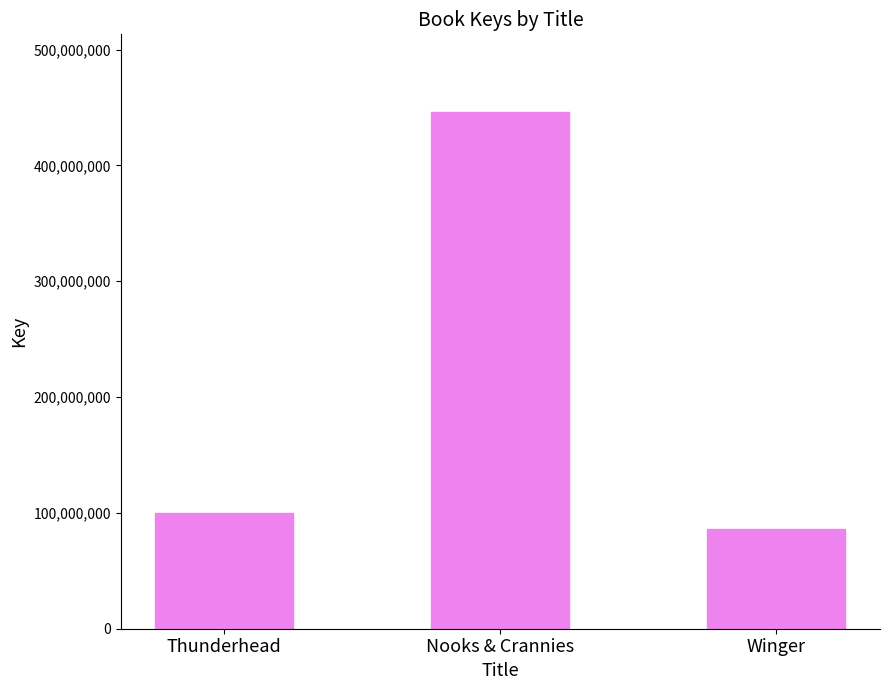

How many bars are there in total?

3